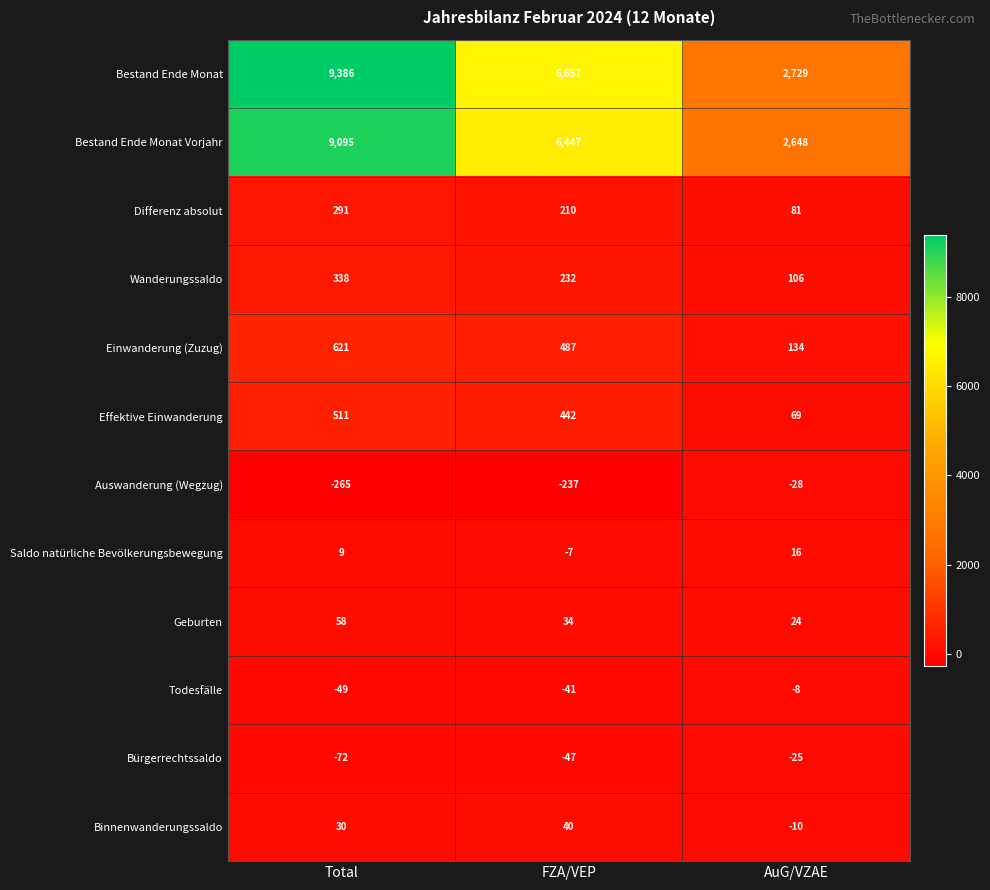

What is the difference between the maximum and minimum values in the Todesfälle series?

41